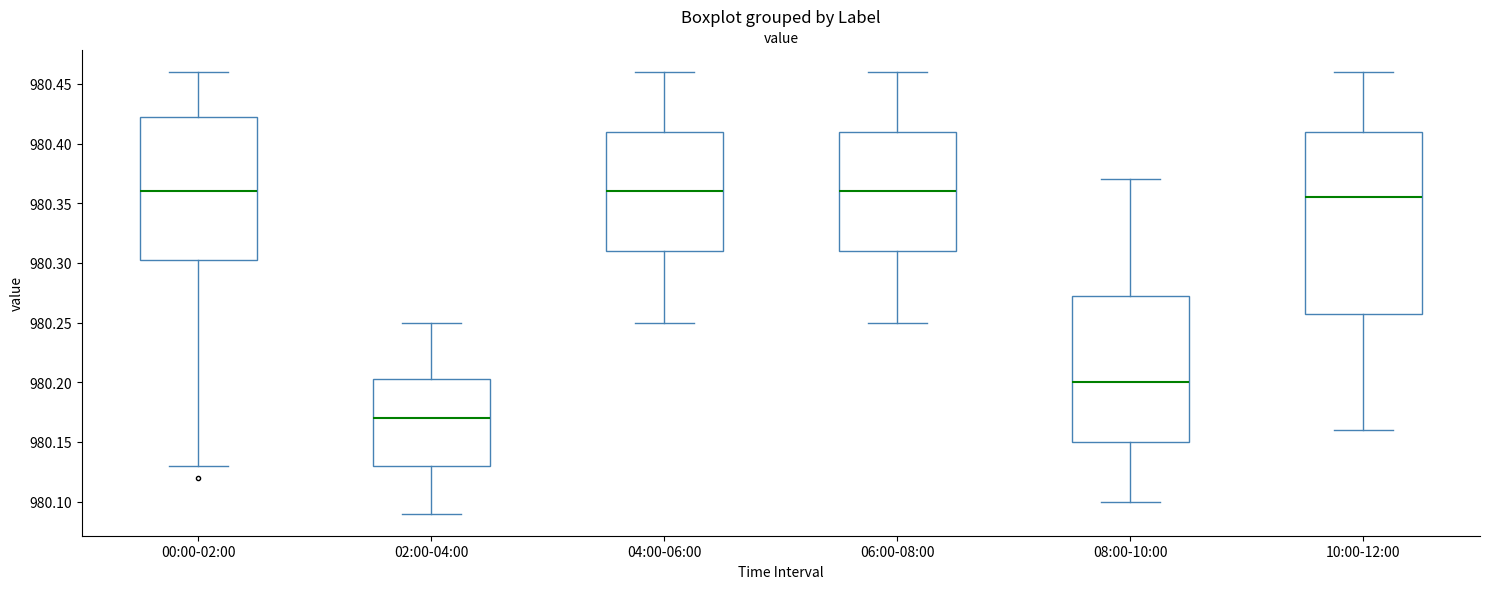

Reading left to right, read every box against the y-axis: the position of its median line, the range the box covers, and the ends of its whiskers. The values are not printed on the chart, so give them approximately, as read against the axis.

00:00-02:00: median 980.360, box 980.305 to 980.425, whiskers 980.130 to 980.460
02:00-04:00: median 980.170, box 980.130 to 980.205, whiskers 980.090 to 980.250
04:00-06:00: median 980.360, box 980.310 to 980.410, whiskers 980.250 to 980.460
06:00-08:00: median 980.360, box 980.310 to 980.410, whiskers 980.250 to 980.460
08:00-10:00: median 980.200, box 980.150 to 980.275, whiskers 980.100 to 980.370
10:00-12:00: median 980.355, box 980.260 to 980.410, whiskers 980.160 to 980.460